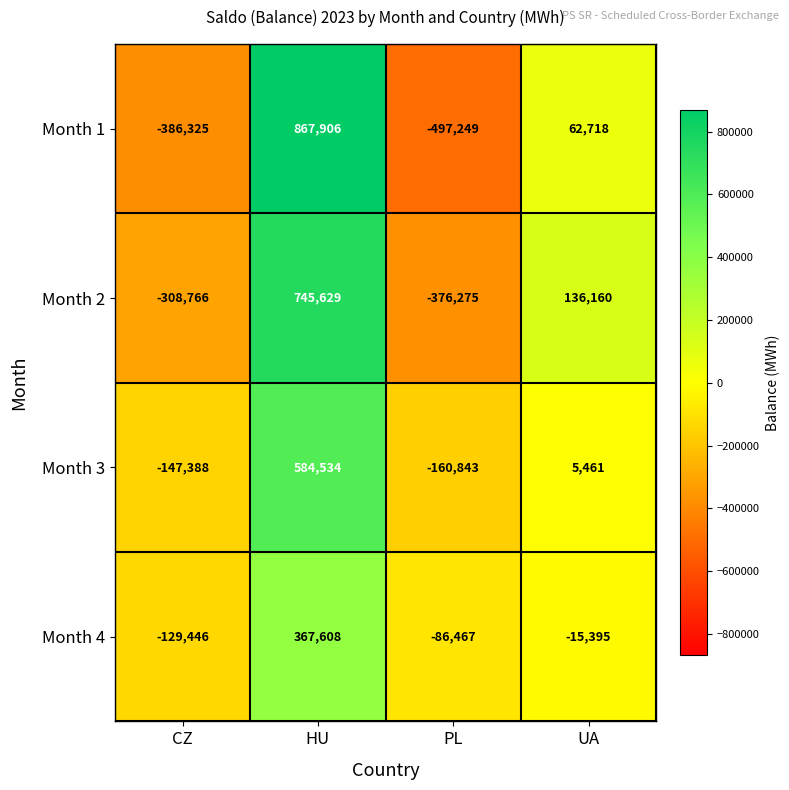

What is the approximate value of Month 4 at CZ, to the nearest 100?

-129400